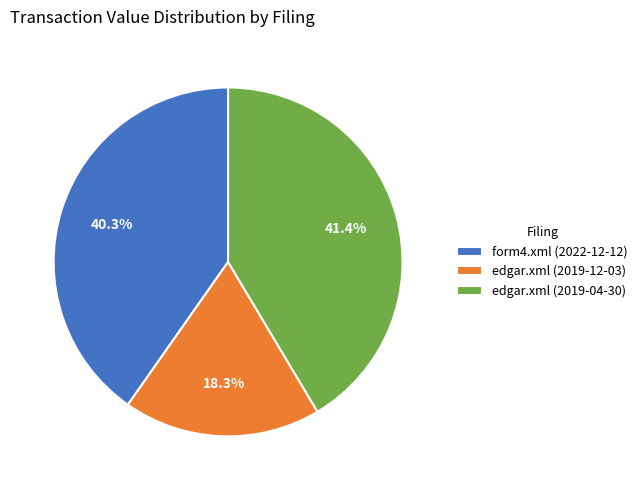

To the nearest percent, what is the difference between the largest and smallest slice percentages?

23%